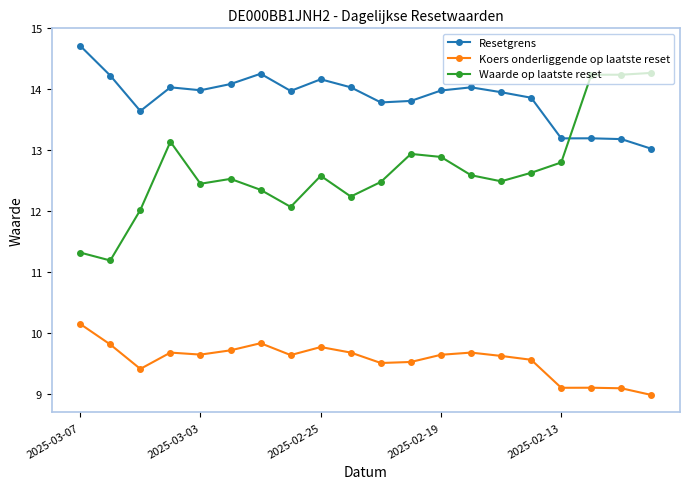

Which series has the largest total across all categories?

Resetgrens